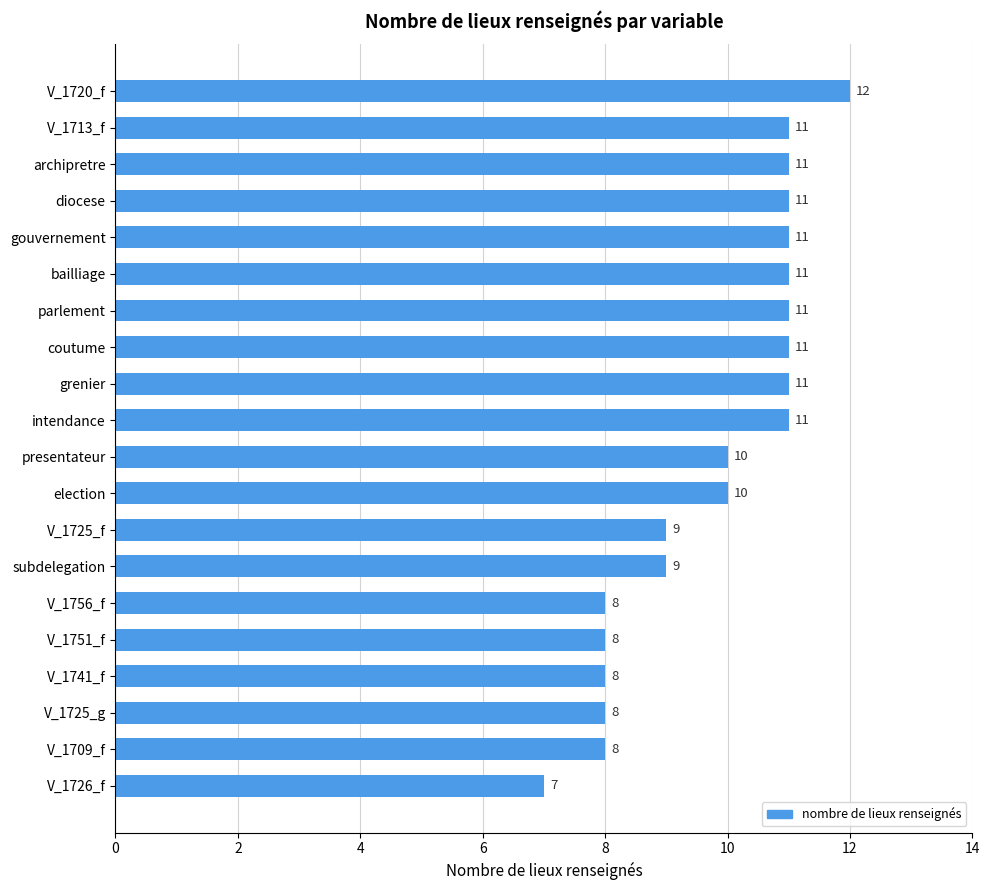

Reading top to bottom, what are all the values shown in this chart?

12	11	11	11	11	11	11	11	11	11	10	10	9	9	8	8	8	8	8	7